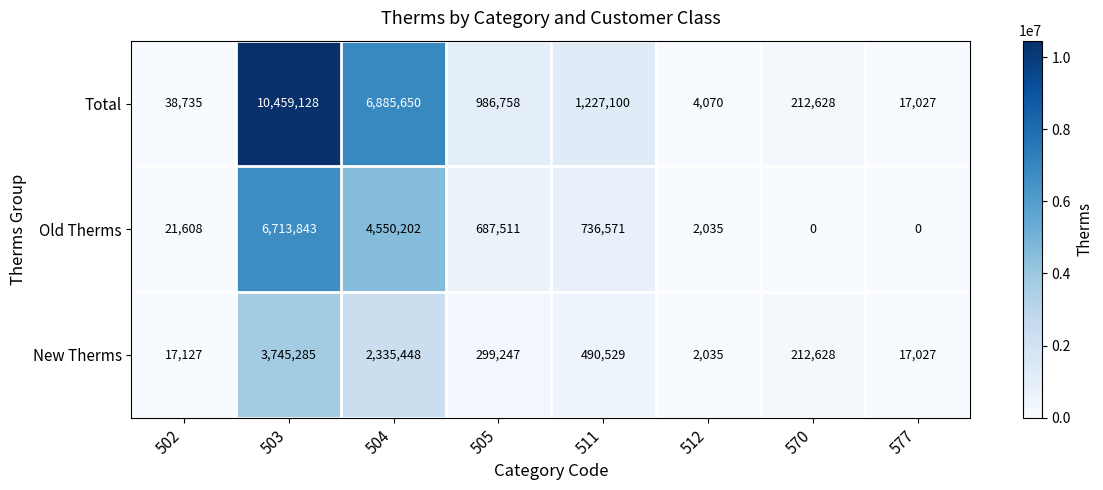

What is the sum of all Old Therms values?

12711770